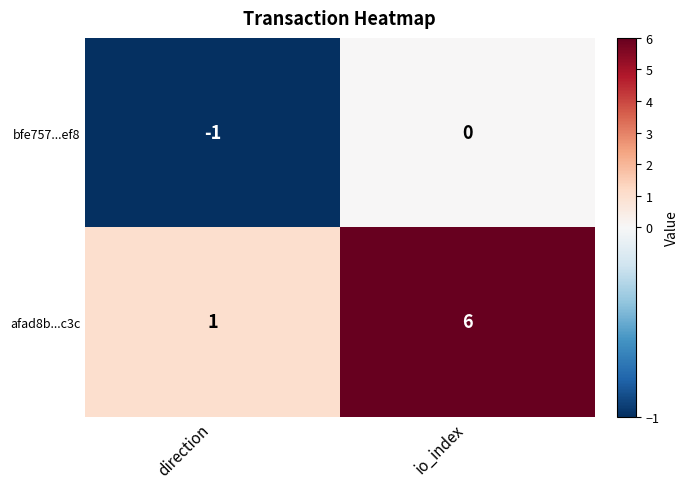

Reading left to right, what are all the values shown in this chart?

bfe757...ef8: direction=-1	io_index=0
afad8b...c3c: direction=1	io_index=6